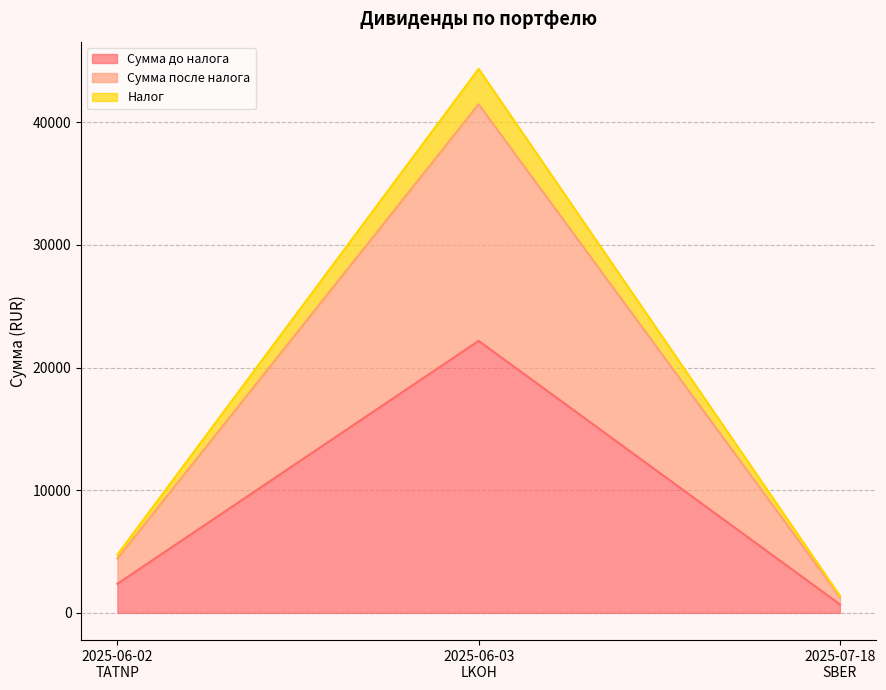

What is the minimum value for Сумма до налога?

696.8